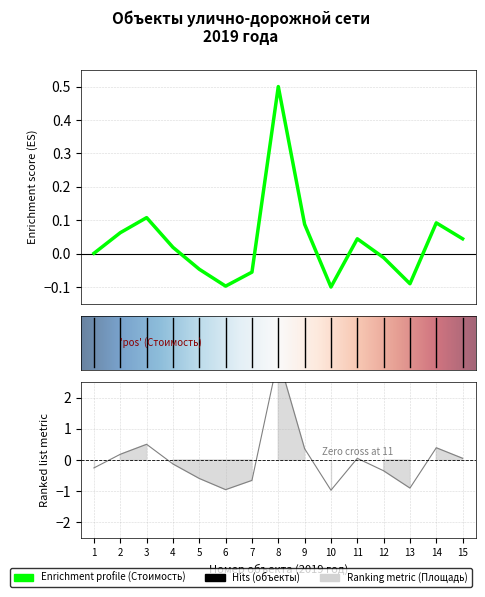

How many lines are shown in the chart?

2